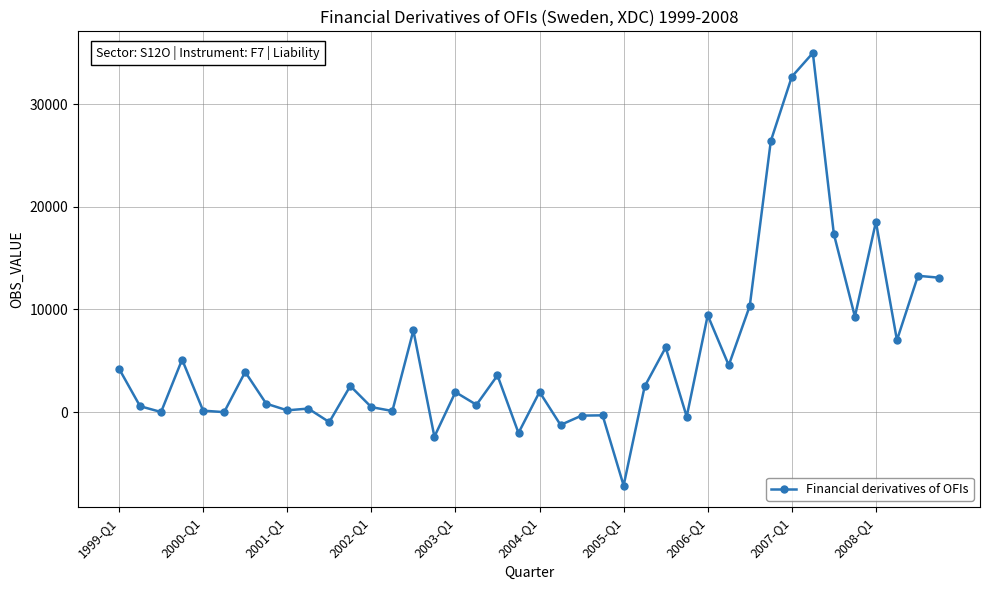

What is the difference between the maximum and second lowest values?

37397